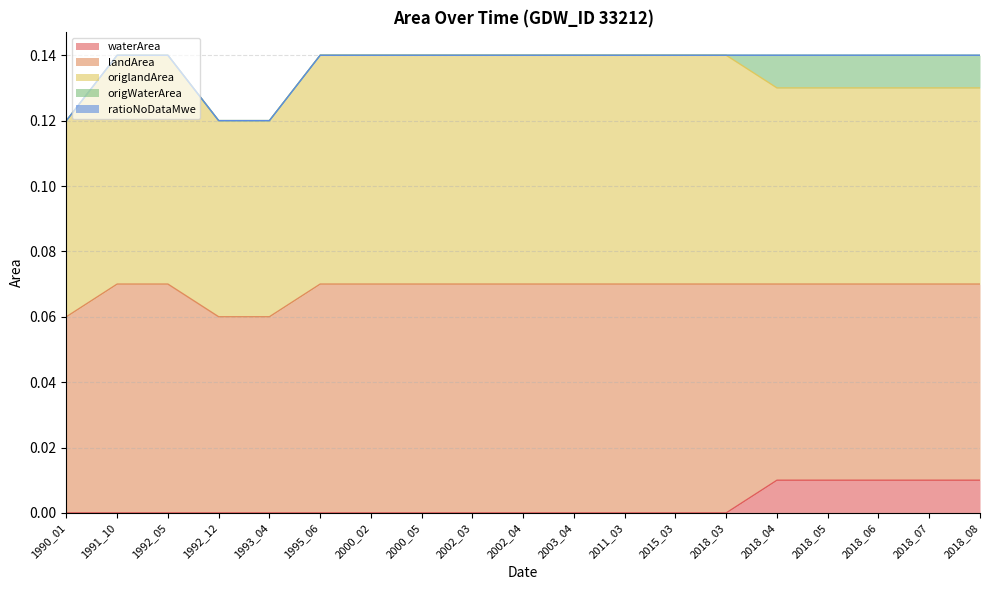

What is the sum of all origlandArea values?

1.2